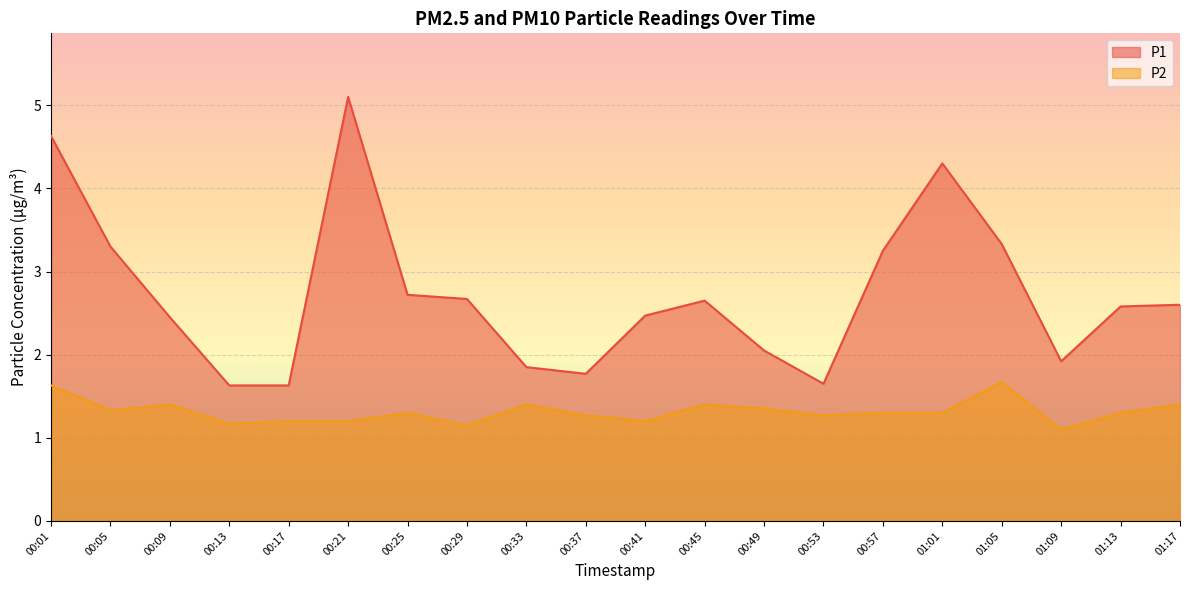

Reading left to right, list all the values displayed in this chart.

P1: 00:01=4.6	00:05=3.3	00:09=2.5	00:13=1.6	00:17=1.6	00:21=5.1	00:25=2.7	00:29=2.7	00:33=1.9	00:37=1.8	00:41=2.5	00:45=2.6	00:49=2.0	00:53=1.6	00:57=3.2	01:01=4.3	01:05=3.3	01:09=1.9	01:13=2.6	01:17=2.6
P2: 00:01=1.6	00:05=1.3	00:09=1.4	00:13=1.2	00:17=1.2	00:21=1.2	00:25=1.3	00:29=1.1	00:33=1.4	00:37=1.3	00:41=1.2	00:45=1.4	00:49=1.4	00:53=1.3	00:57=1.3	01:01=1.3	01:05=1.7	01:09=1.1	01:13=1.3	01:17=1.4